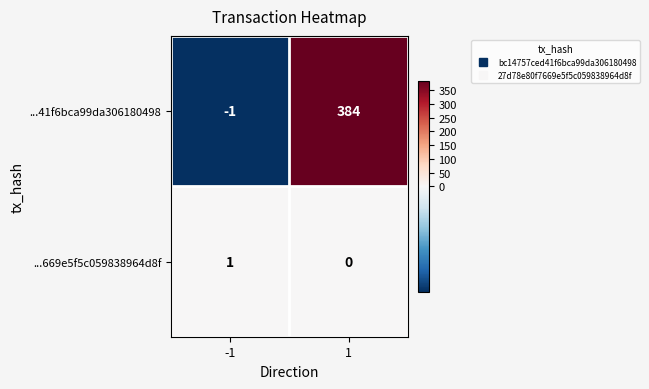

Reading right to left, what are all the values shown in this chart?

...41f6bca99da306180498: 384	-1
...669e5f5c059838964d8f: 0	1